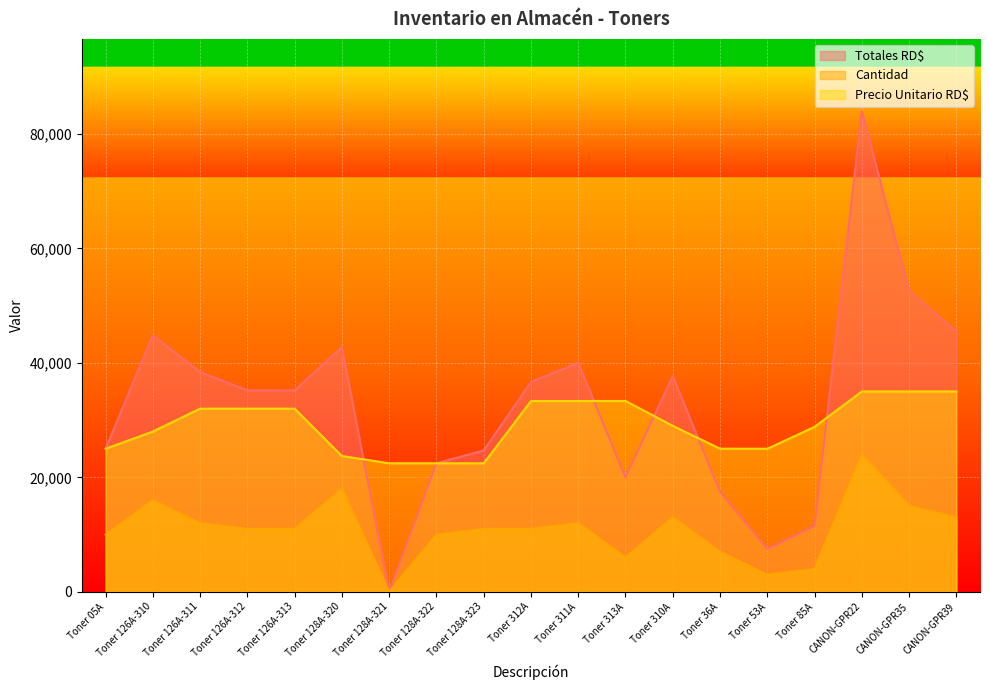

What is the value of the Precio Unitario RD$ point at the 15th from the left?

25000.0